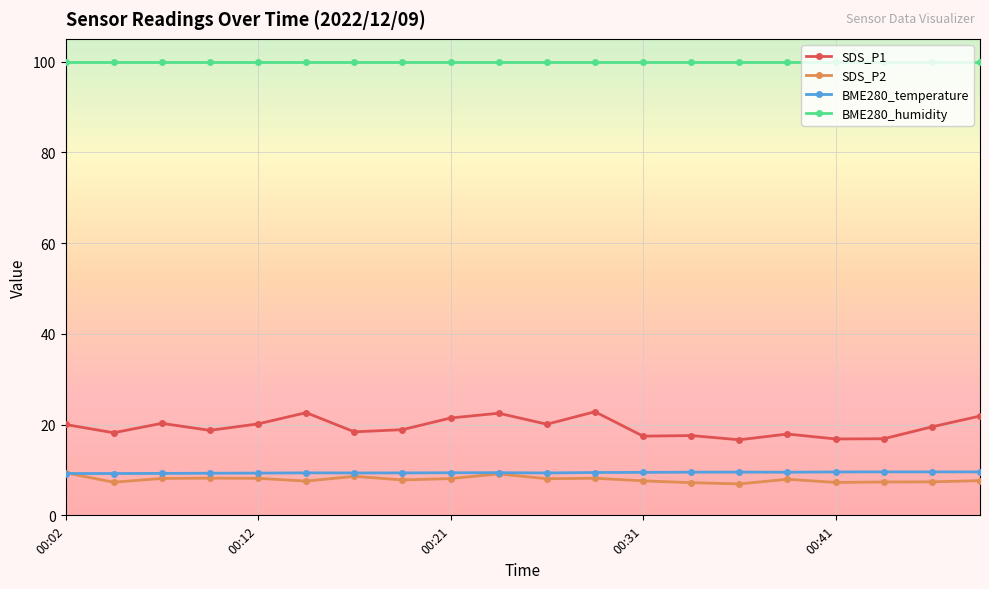

Which series has the widest spread of values?

SDS_P1